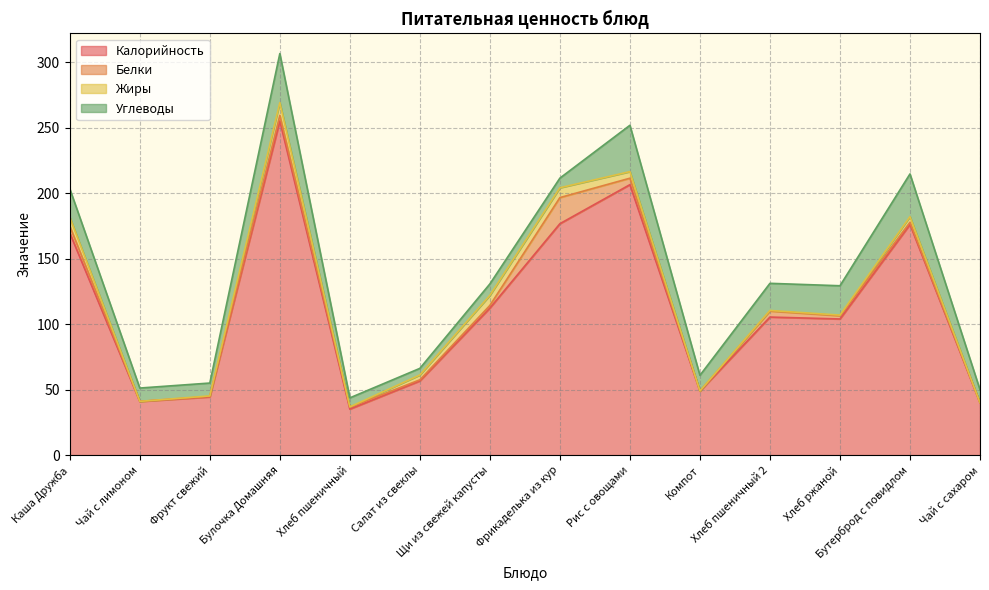

Which series has the widest spread of values?

Калорийность